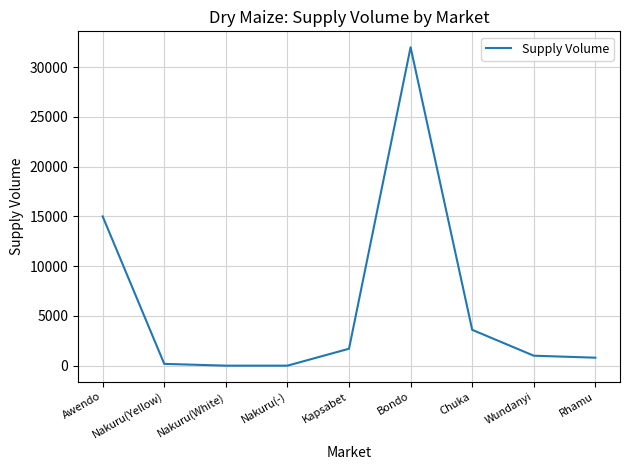

The value at Bondo is 32000. True or false?

True